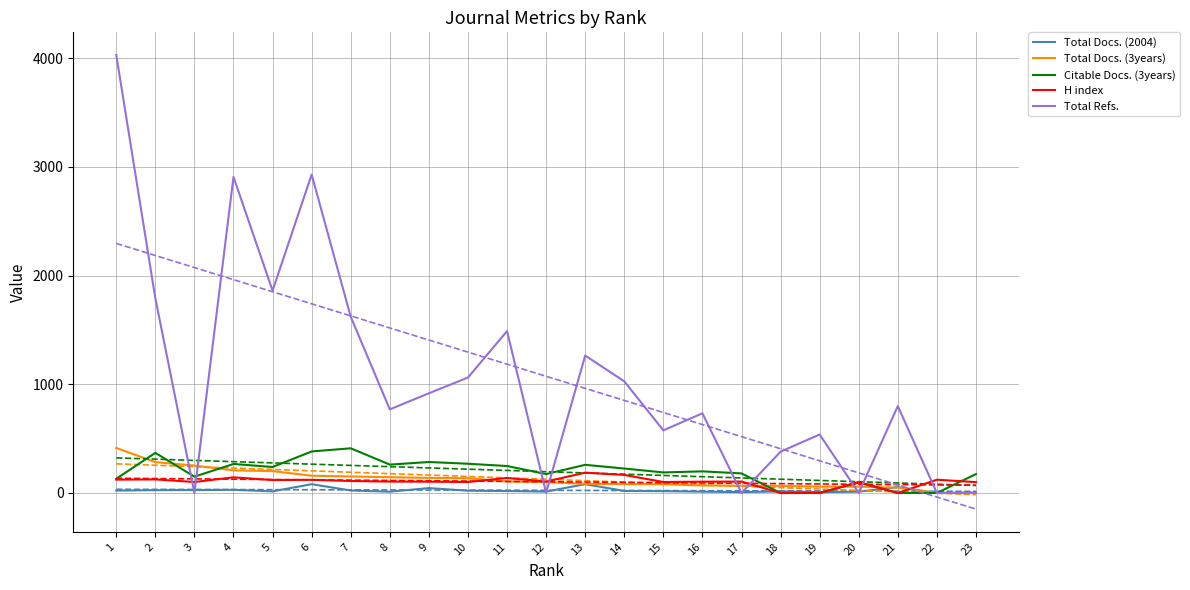

Which series has the largest total across all categories?

Total Refs.